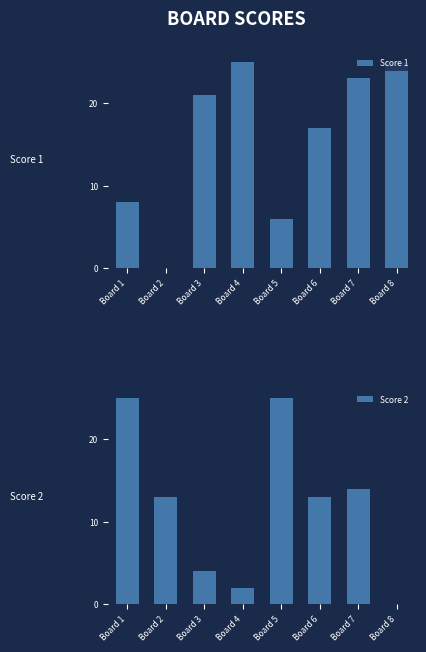

What is the highest value of the Score 1 series?

25